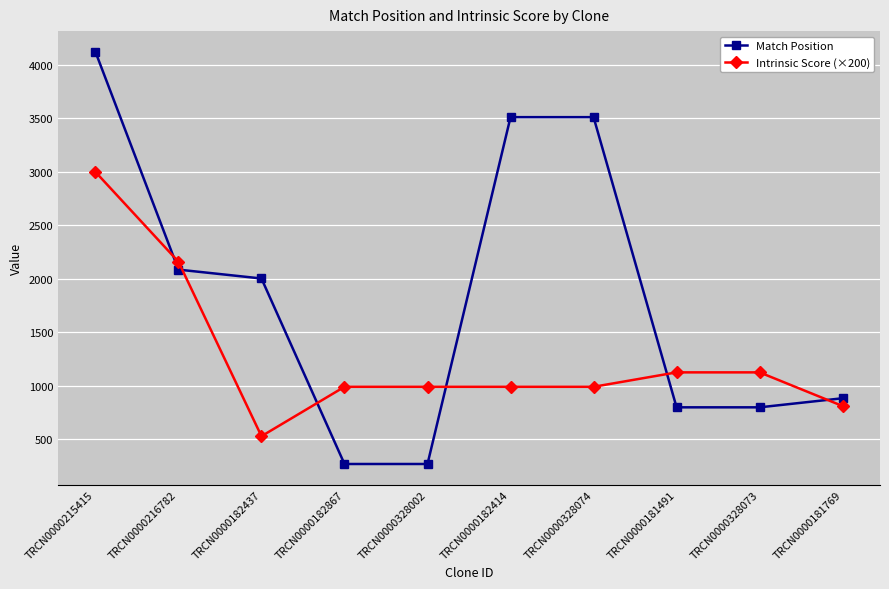

The value of Match Position at TRCN0000215415 is 7153. True or false?

False